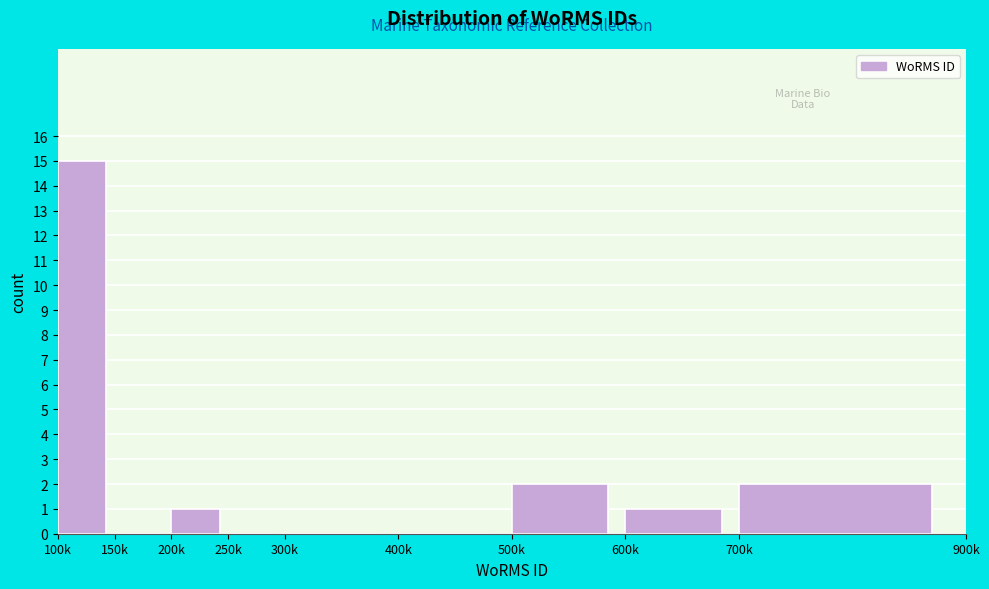

Reading left to right, extract all data points from this chart.

100k=15	150k=0	200k=1	250k=0	300k=0	400k=0	500k=2	600k=1	700k=2